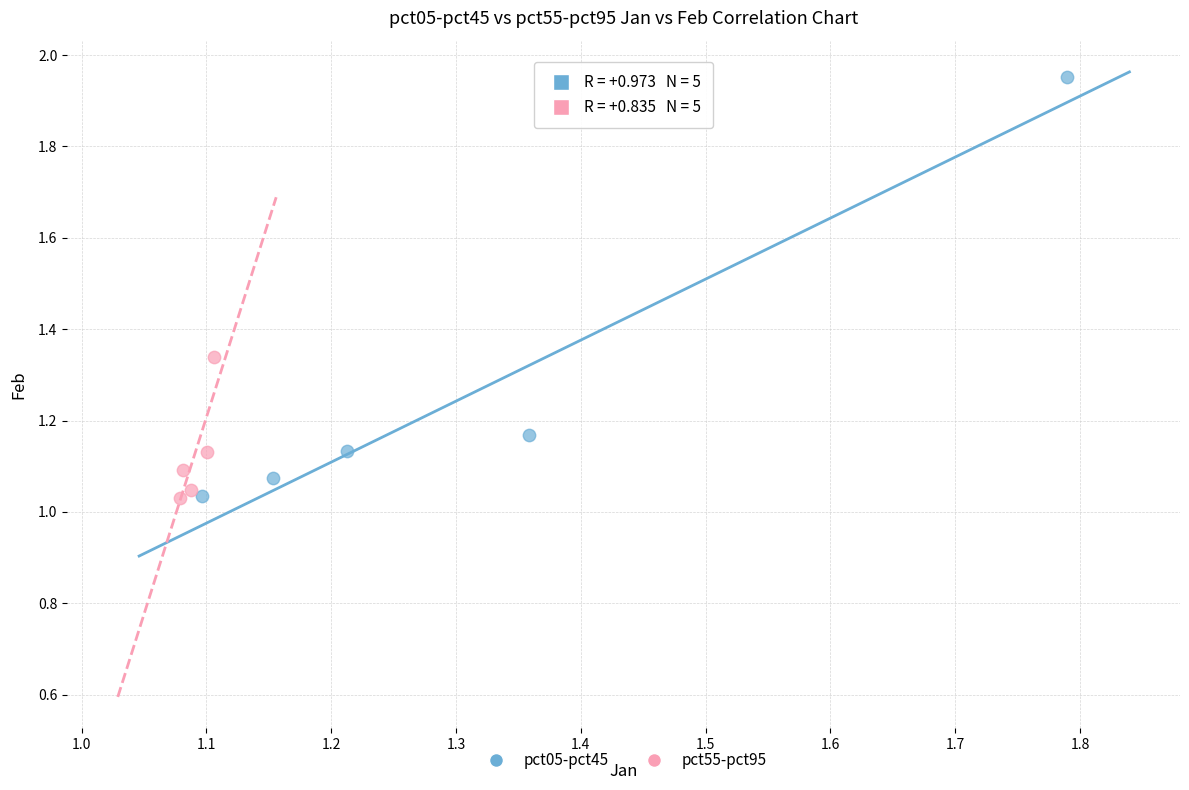

What are all the series names shown in the legend?

pct05-pct45, pct55-pct95